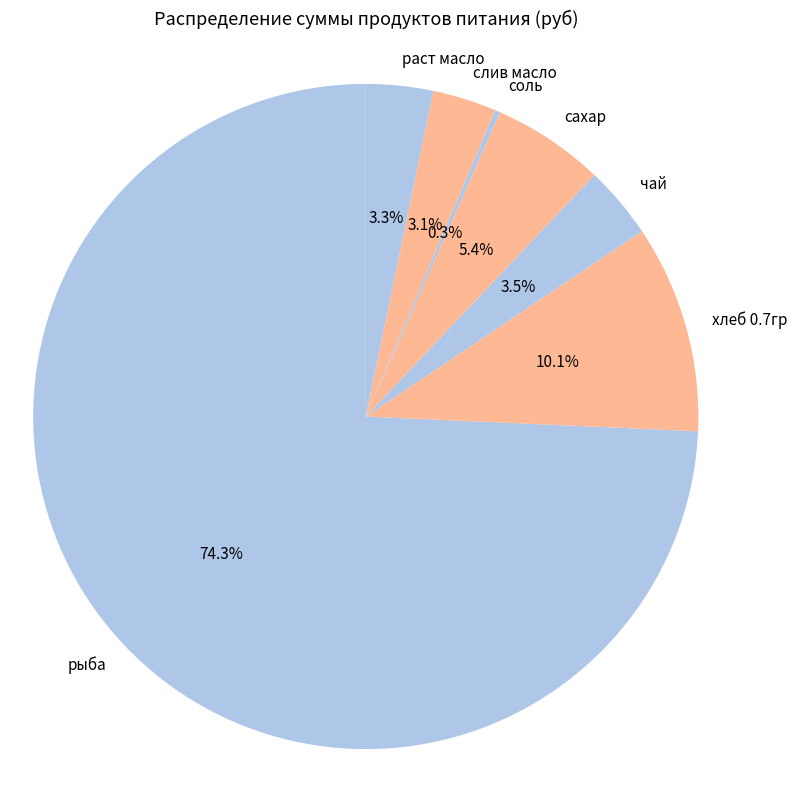

Is чай the majority of the pie?

No